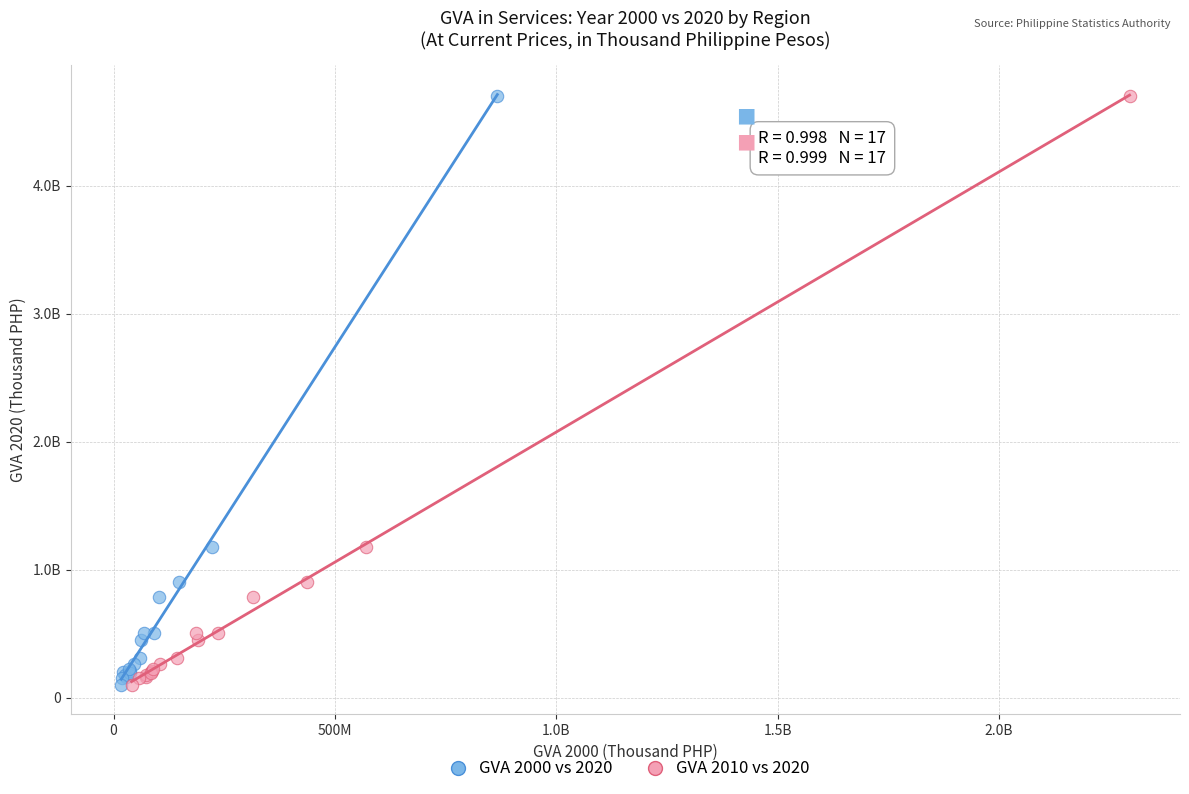

What are all the series names shown in the legend?

GVA 2000 vs 2020, GVA 2010 vs 2020